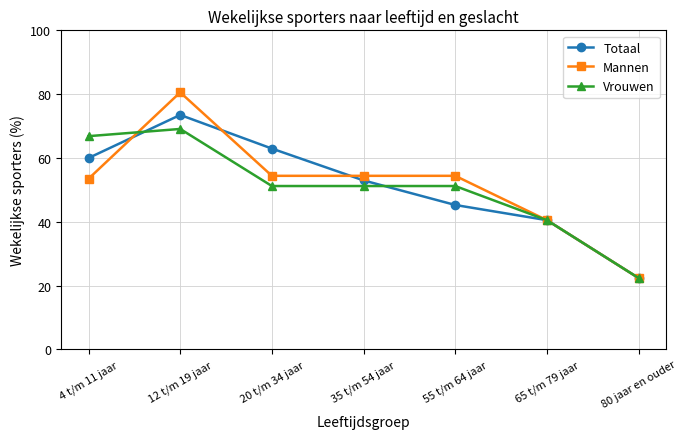

True or false: Vrouwen has more than 0 interior local peaks.

True